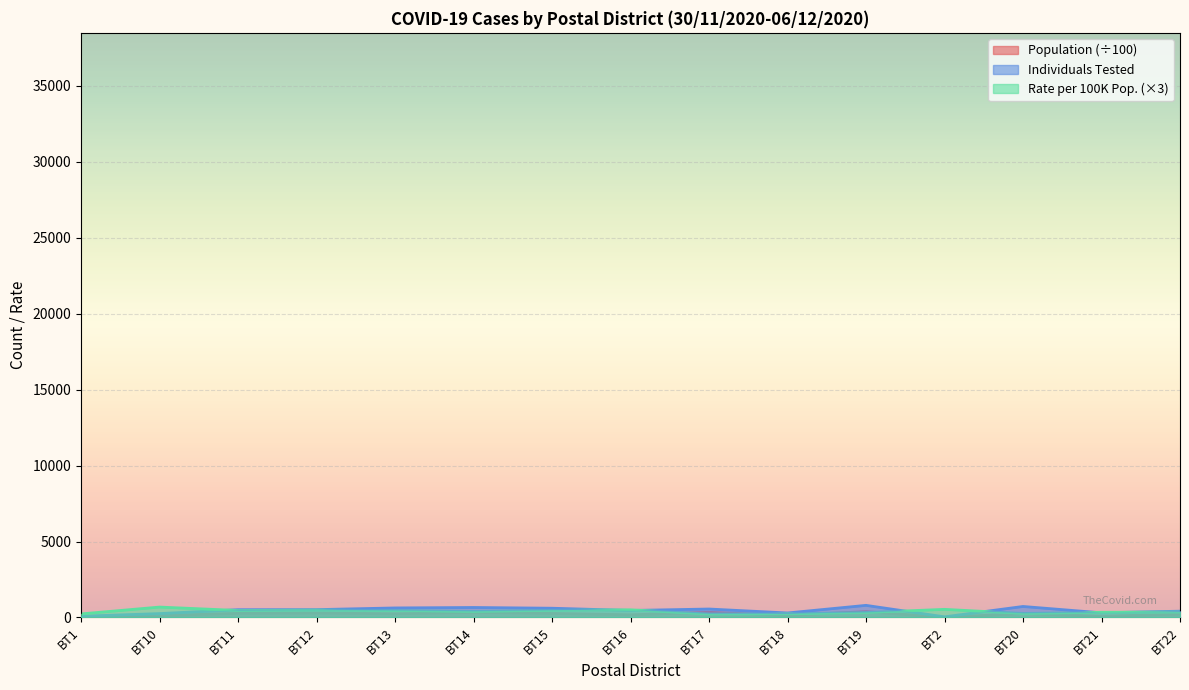

At which label is Population closest to 198?

BT16